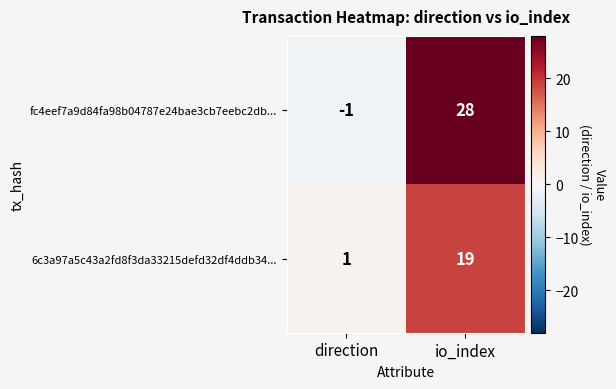

What is the sum of the 6c3a97a5c43a2fd8f3da33215defd32df4ddb34... values at io_index and direction?

20